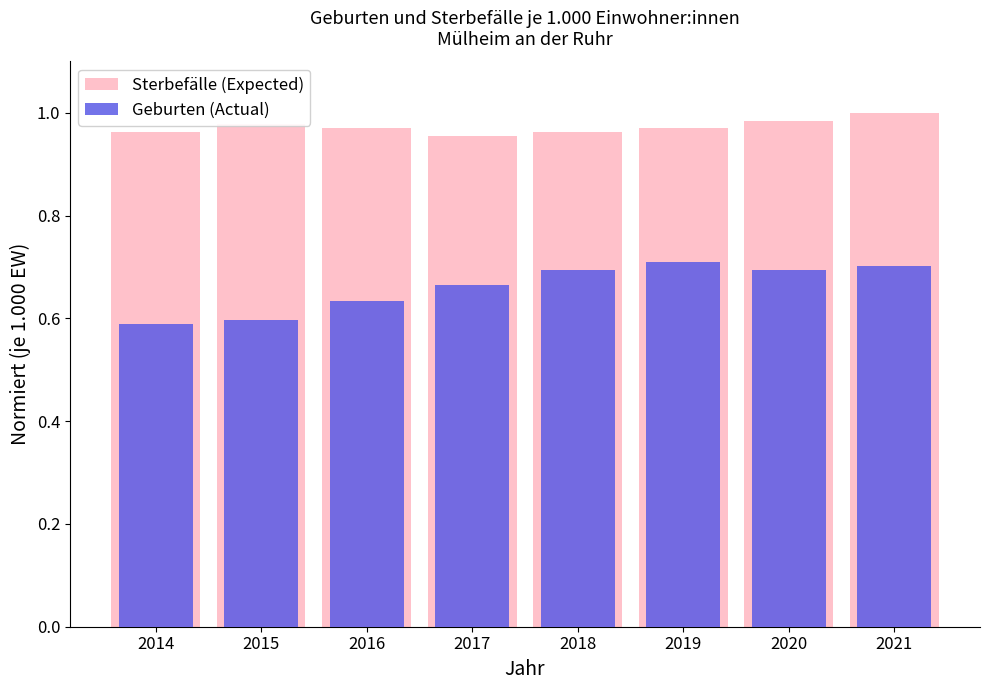

Is the value of Geburten (Actual) at 2016 greater than the value of Sterbefälle (Expected) at 2019?

No